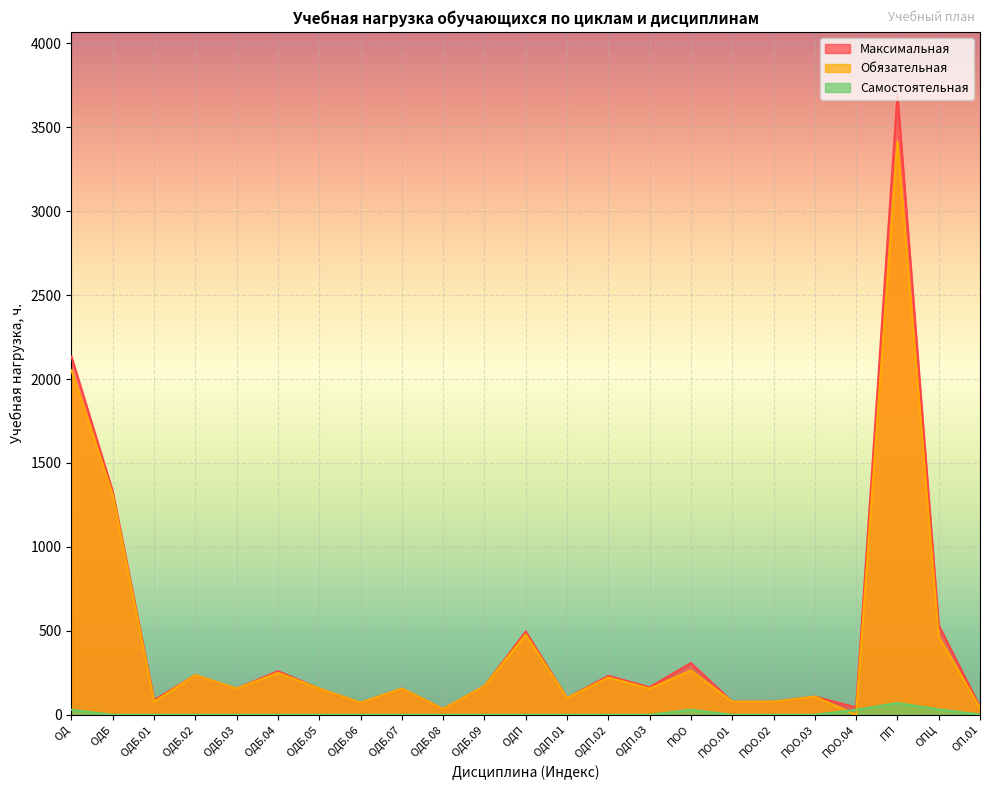

Which category has the highest value in the Максимальная series?

ПП